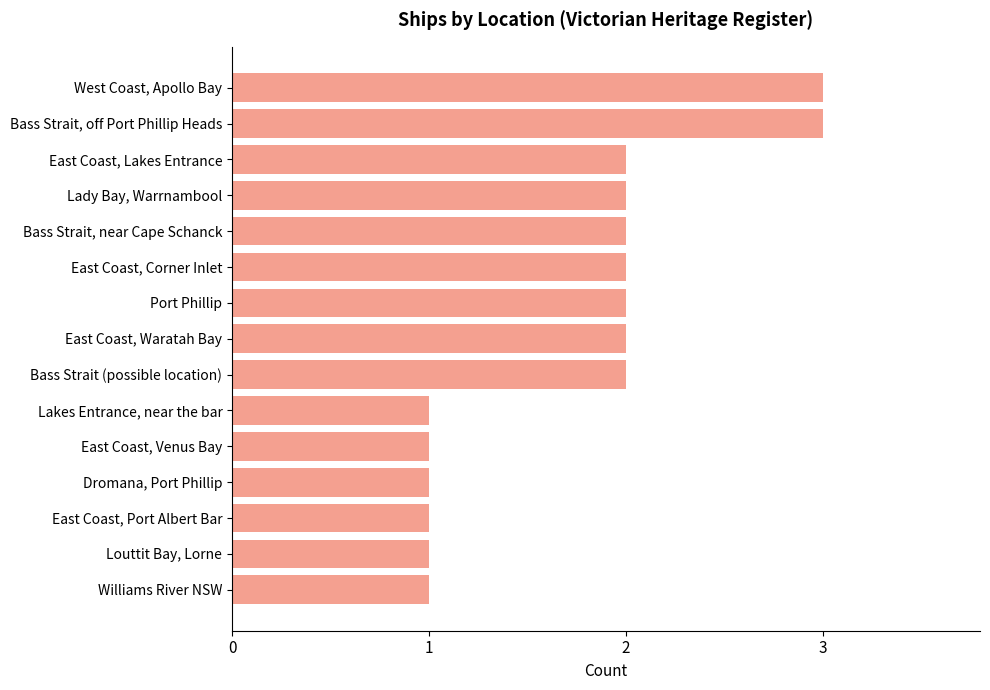

The chart shows a value of 1 at Louttit Bay, Lorne. True or false?

True